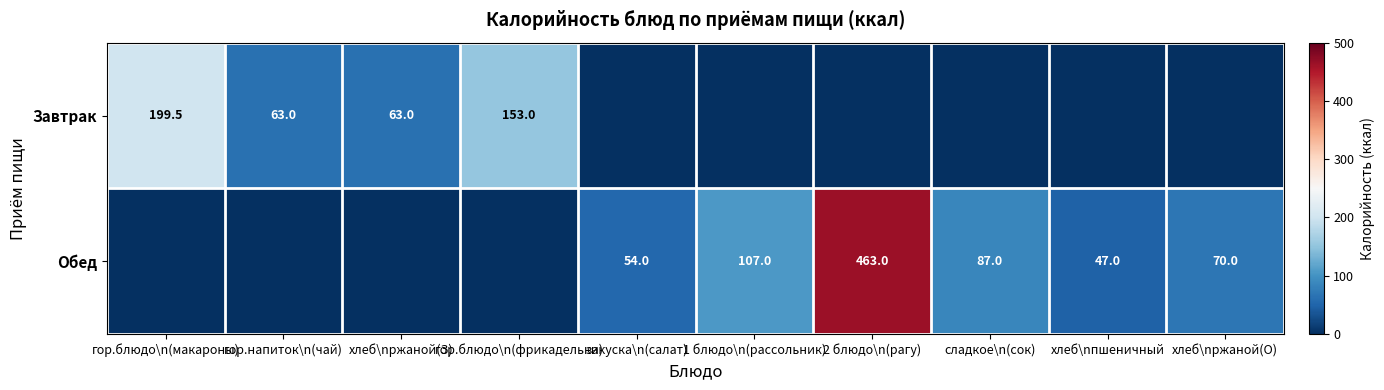

The Завтрак series shows 21.0 at гор.напиток\n(чай). True or false?

False